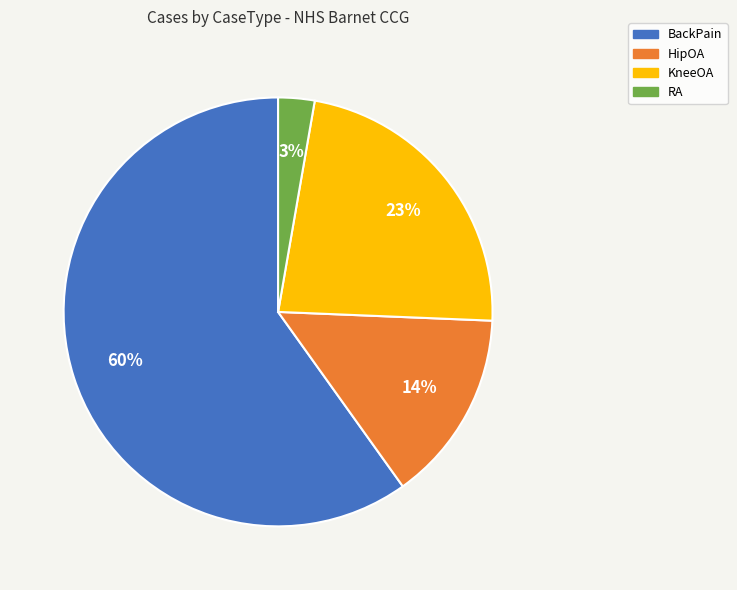

True or false: RA accounts for 3% of the total.

True